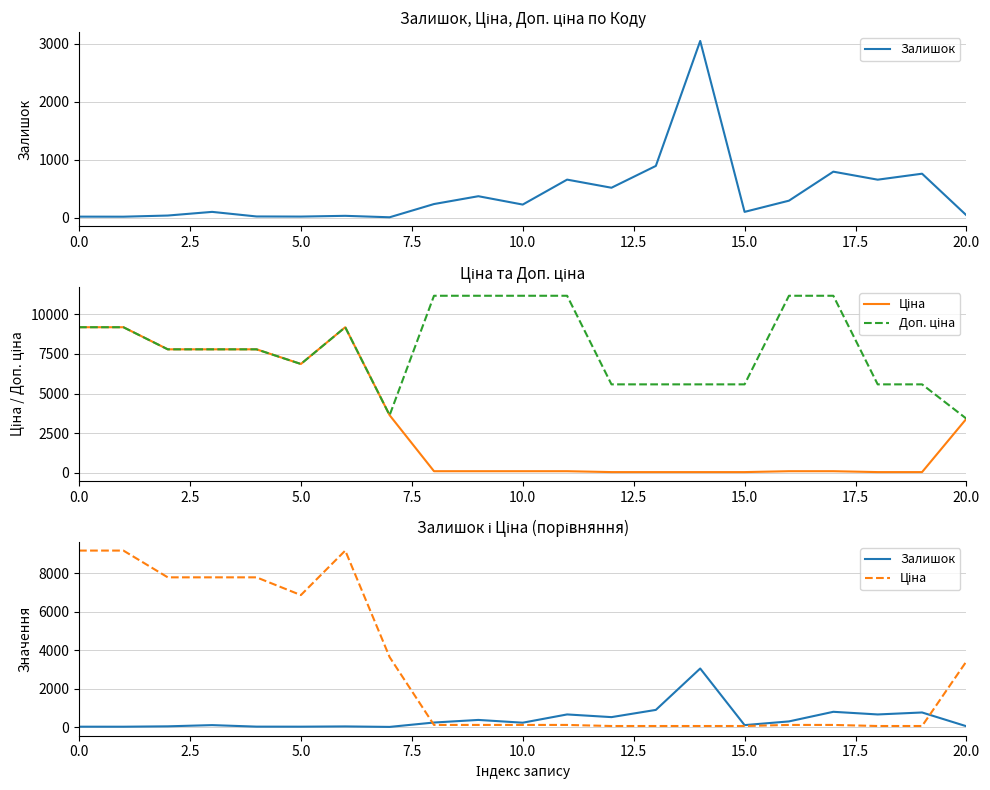

Between 2.5 and 20.0, which series saw the biggest shift?

Ціна